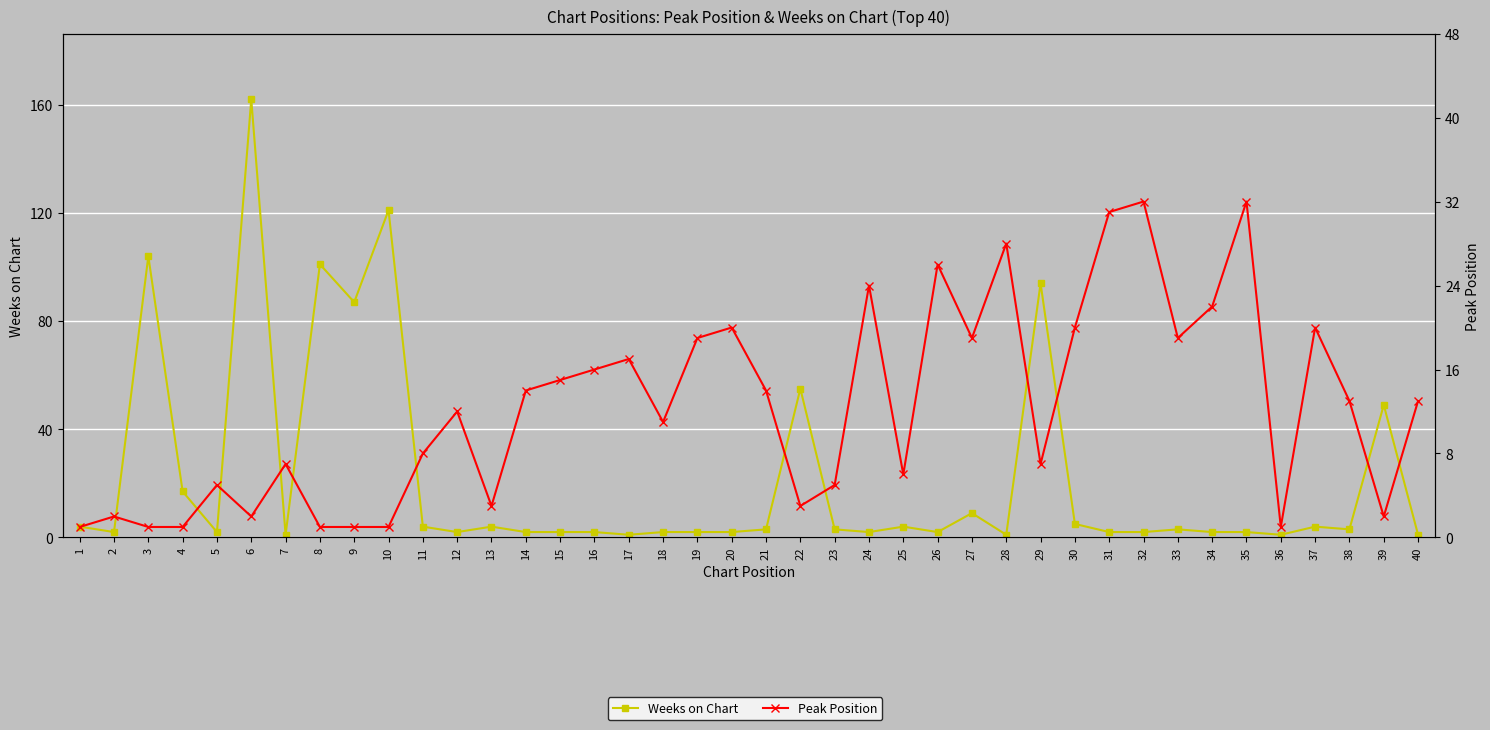

True or false: Peak Position has more than 1 interior local peaks.

True